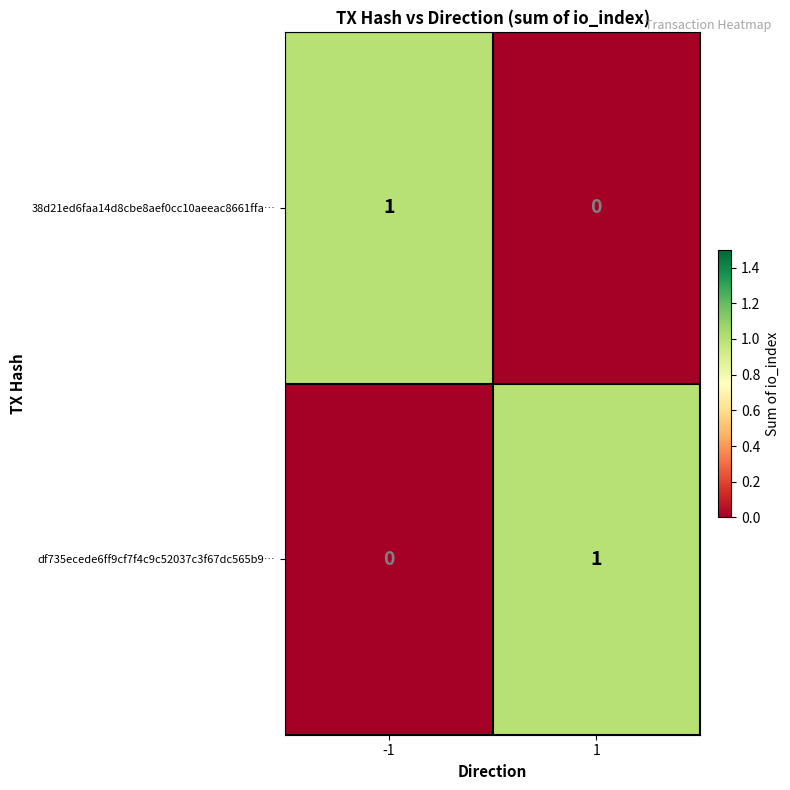

Rank the series at 1 from lowest to highest value.

38d21ed6faa14d8cbe8aef0cc10aeeac8661ffa…, df735ecede6ff9cf7f4c9c52037c3f67dc565b9…